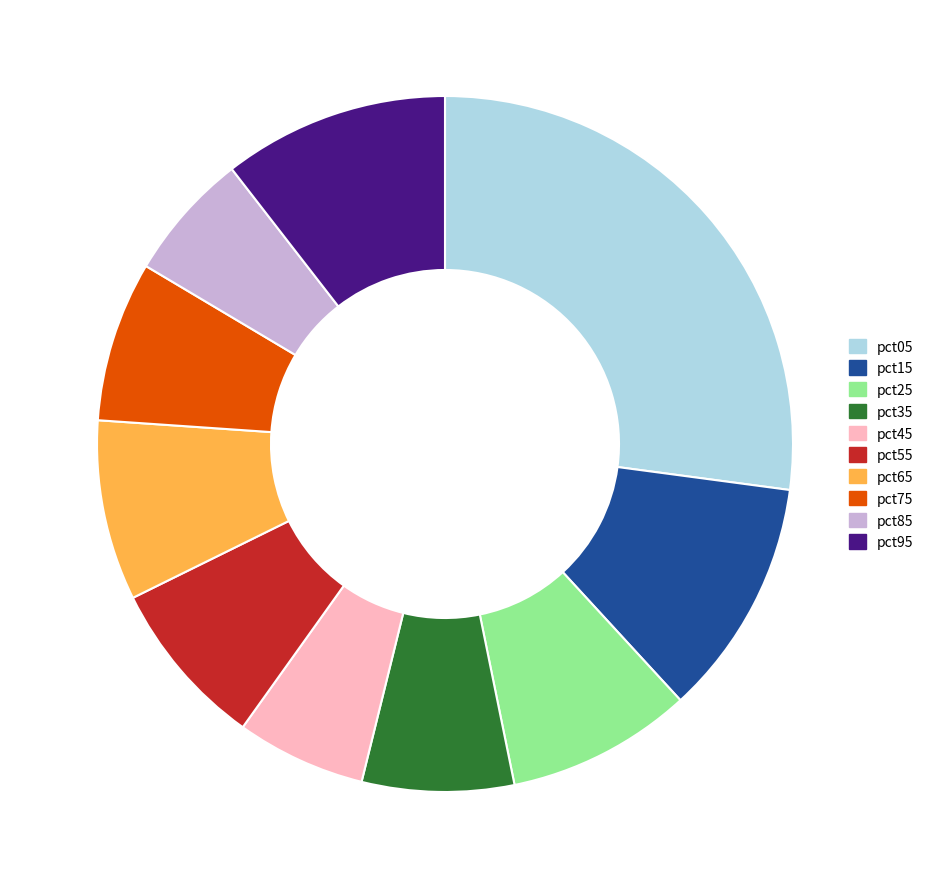

Does pct25 account for over 50% of the chart?

No